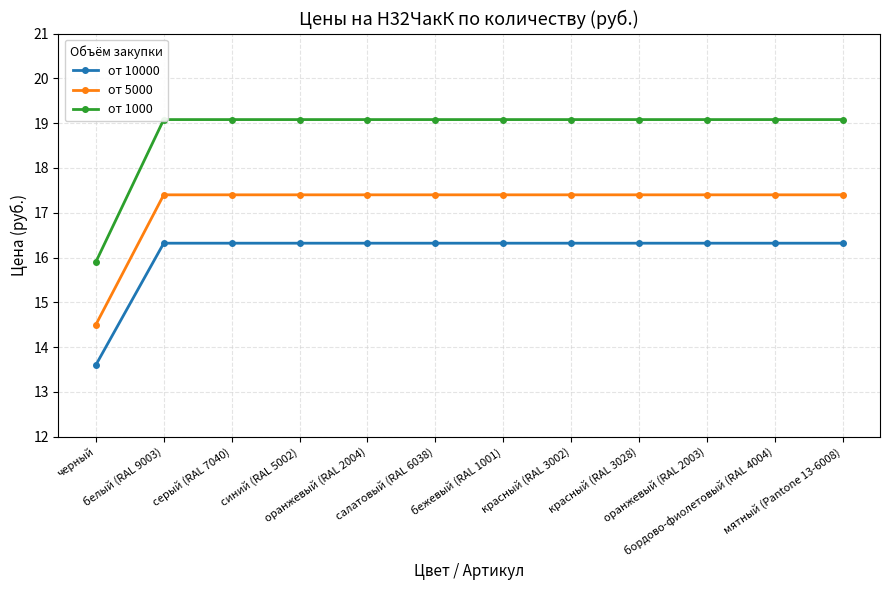

True or false: от 5000 and от 1000 cross at least once.

False